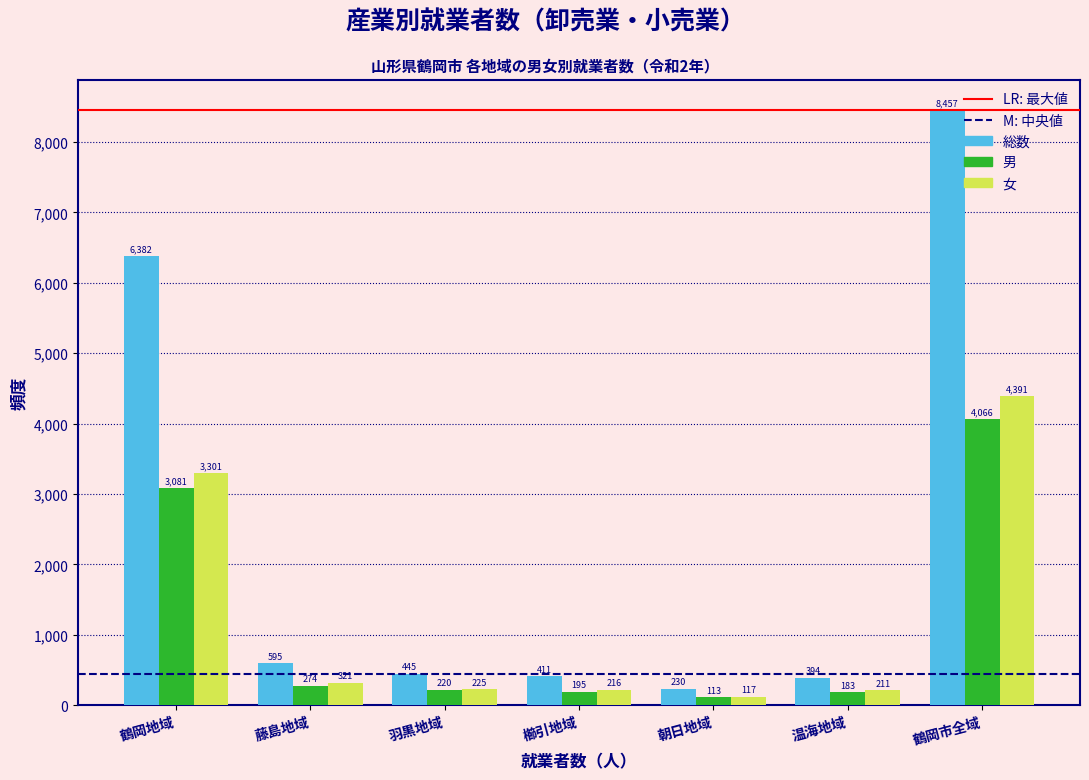

What is the sum of the 総数 values at 鶴岡市全域 and 藤島地域?

9052